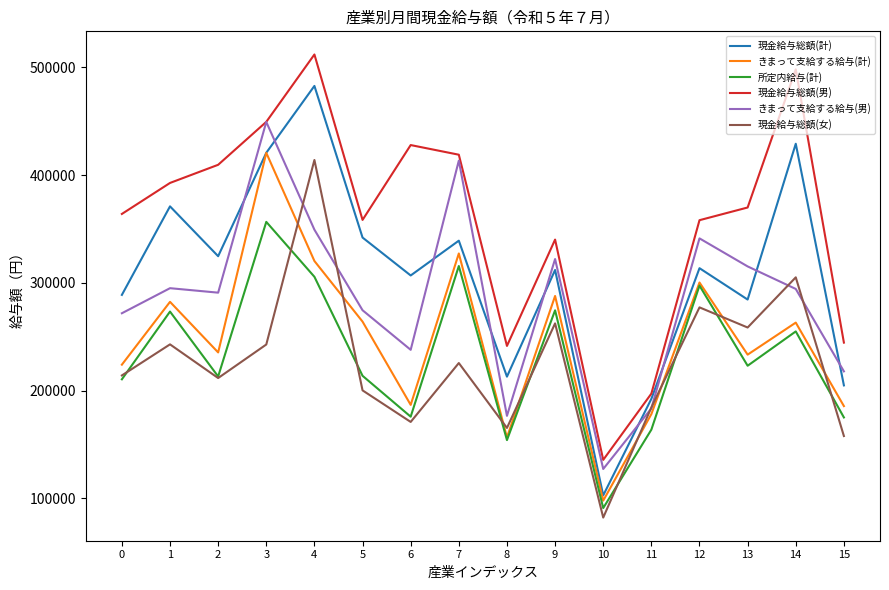

Between 5 and 12, which series saw the biggest shift?

所定内給与(計)